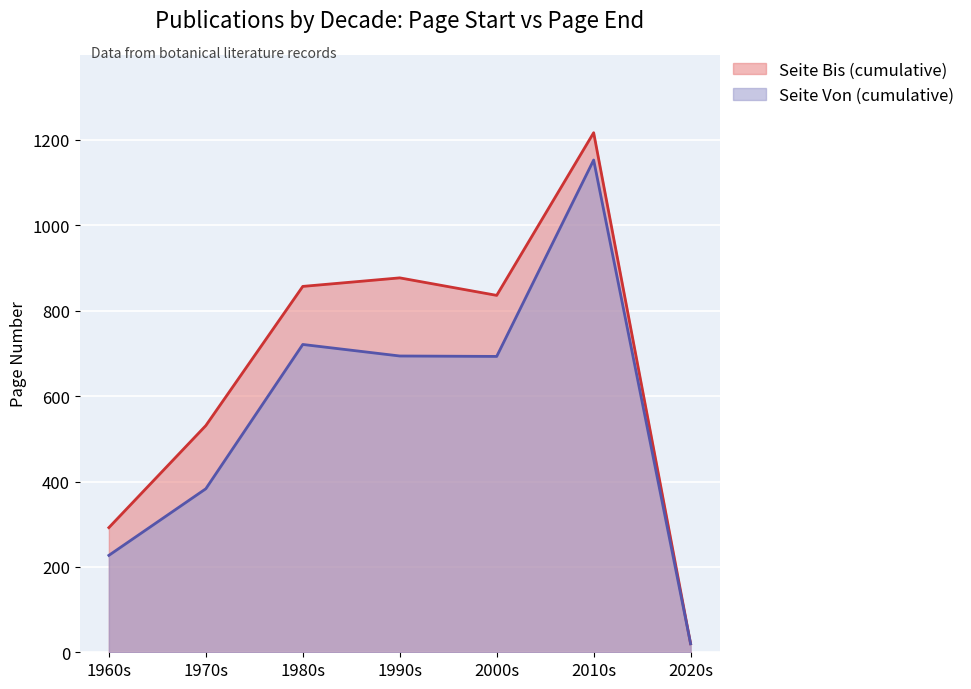

List the series in order of their overall mean, highest first.

Seite Bis (cumulative), Seite Von (cumulative)